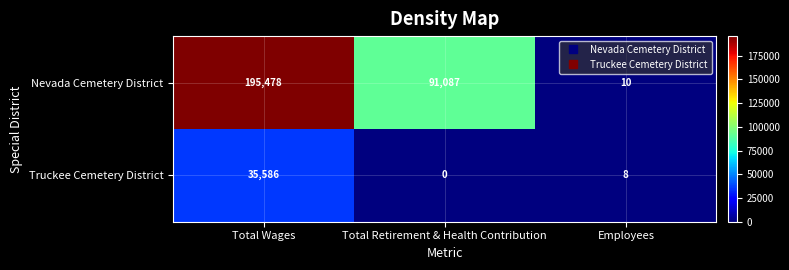

True or false: Nevada Cemetery District has a value of 195478 at Total Wages.

True